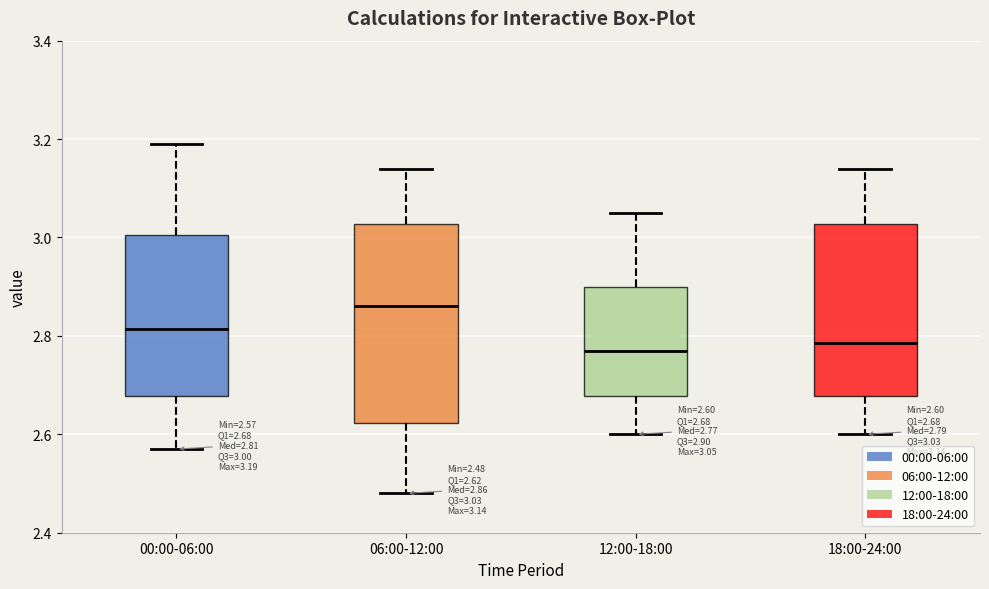

Which box's median line is the highest?

06:00-12:00